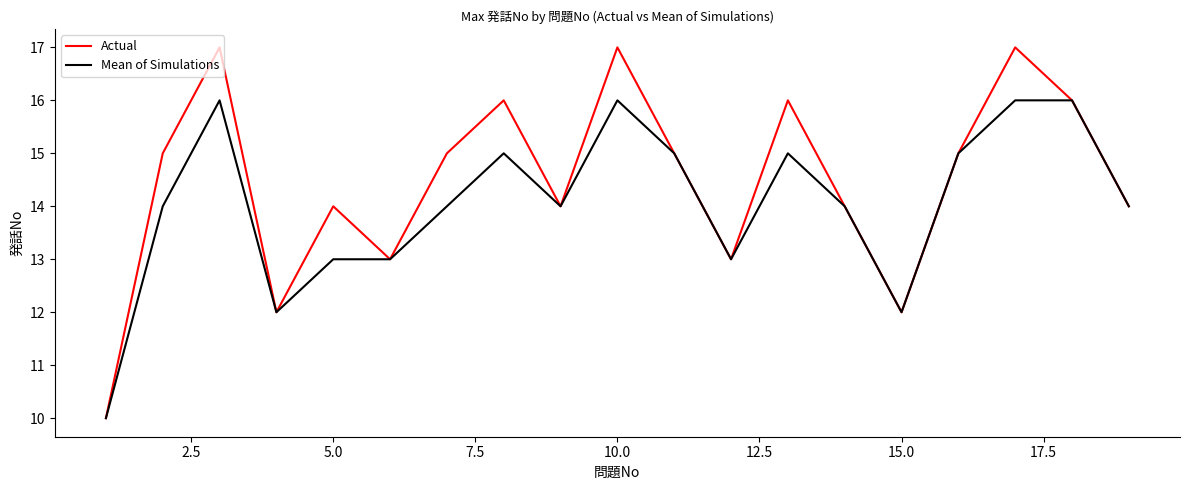

What is the maximum value for Actual?

17